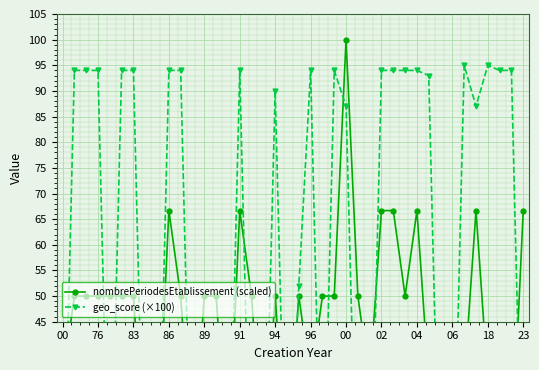

How many values in the nombrePeriodesEtablissement (scaled) series are below 50?

16